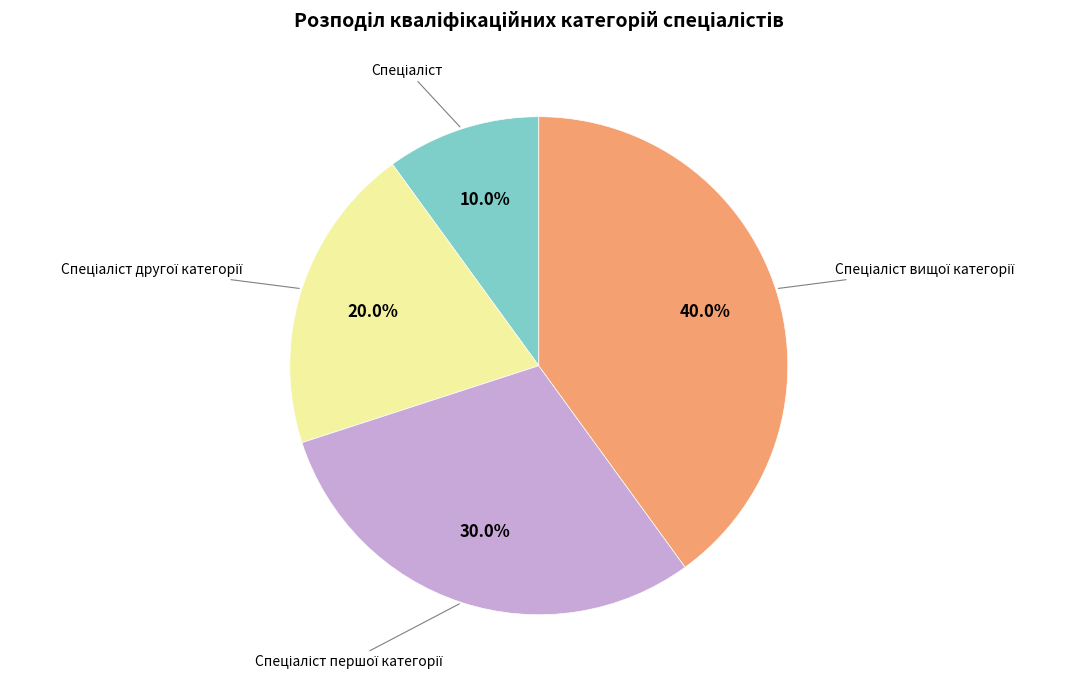

Is there a majority slice in this chart?

No